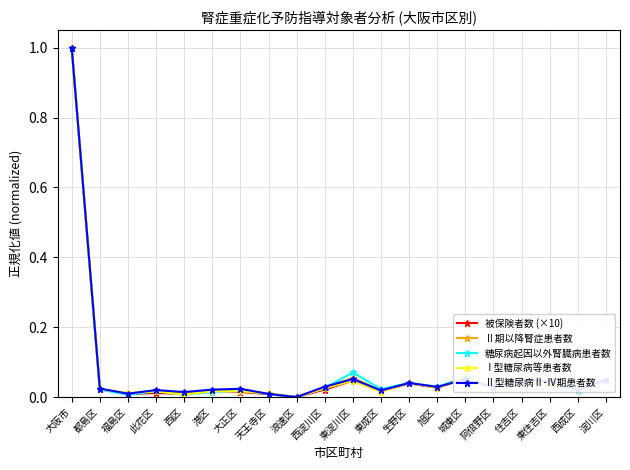

Which label corresponds to the largest value in the chart?

大阪市